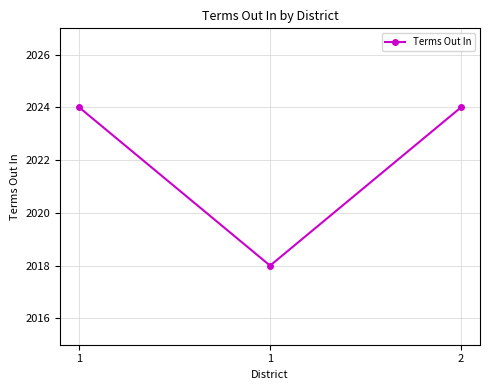

Which has a higher value, 1 or 1?

1